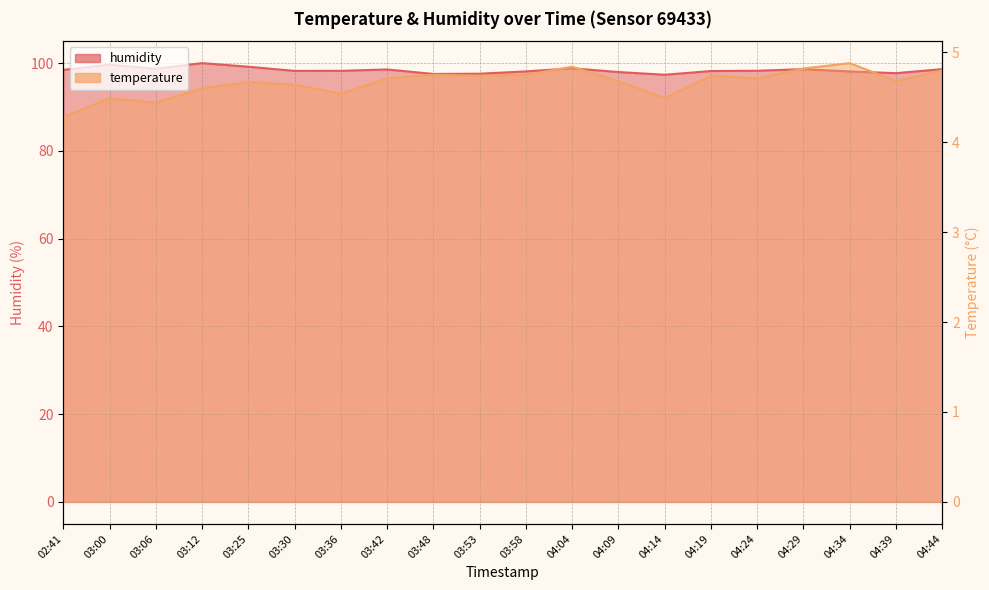

What is the value of the humidity point at the 15th from the left?

98.2